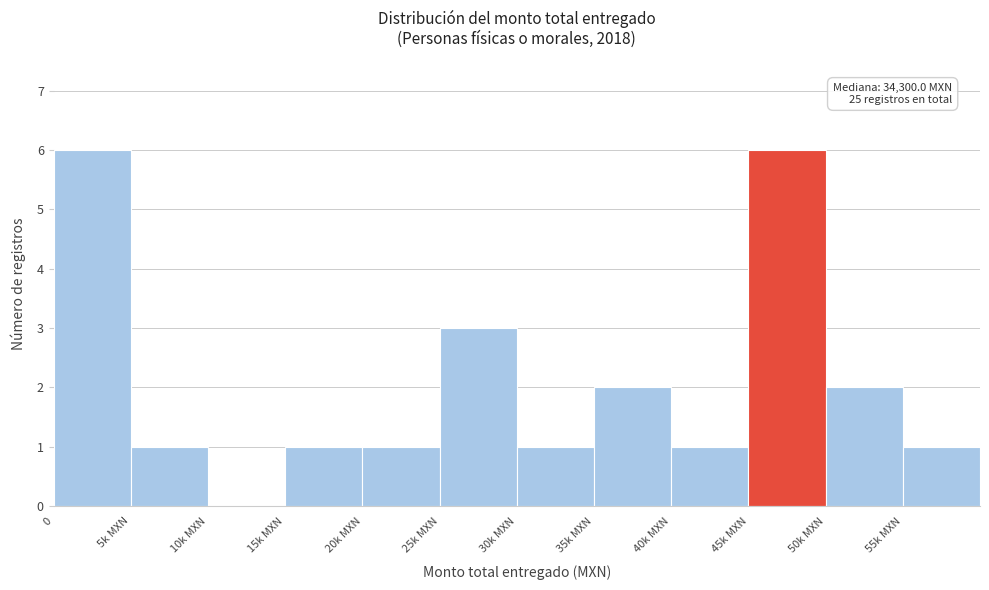

Reading left to right, extract all data points from this chart.

0=6	5k MXN=1	10k MXN=0	15k MXN=1	20k MXN=1	25k MXN=3	30k MXN=1	35k MXN=2	40k MXN=1	45k MXN=6	50k MXN=2	55k MXN=1